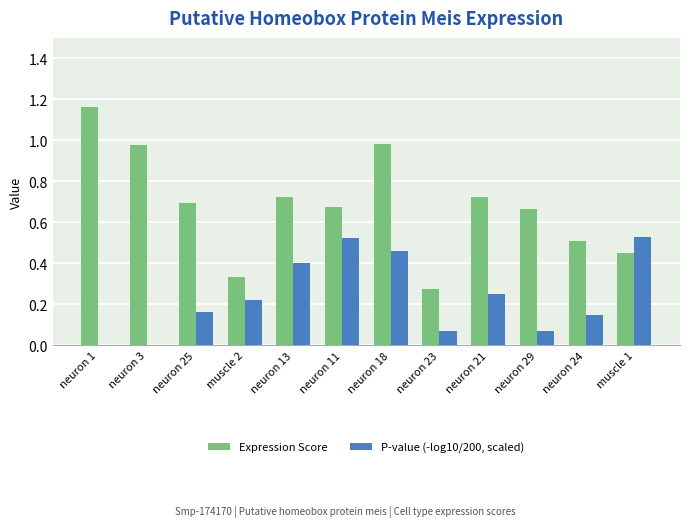

How many groups of bars are there?

12